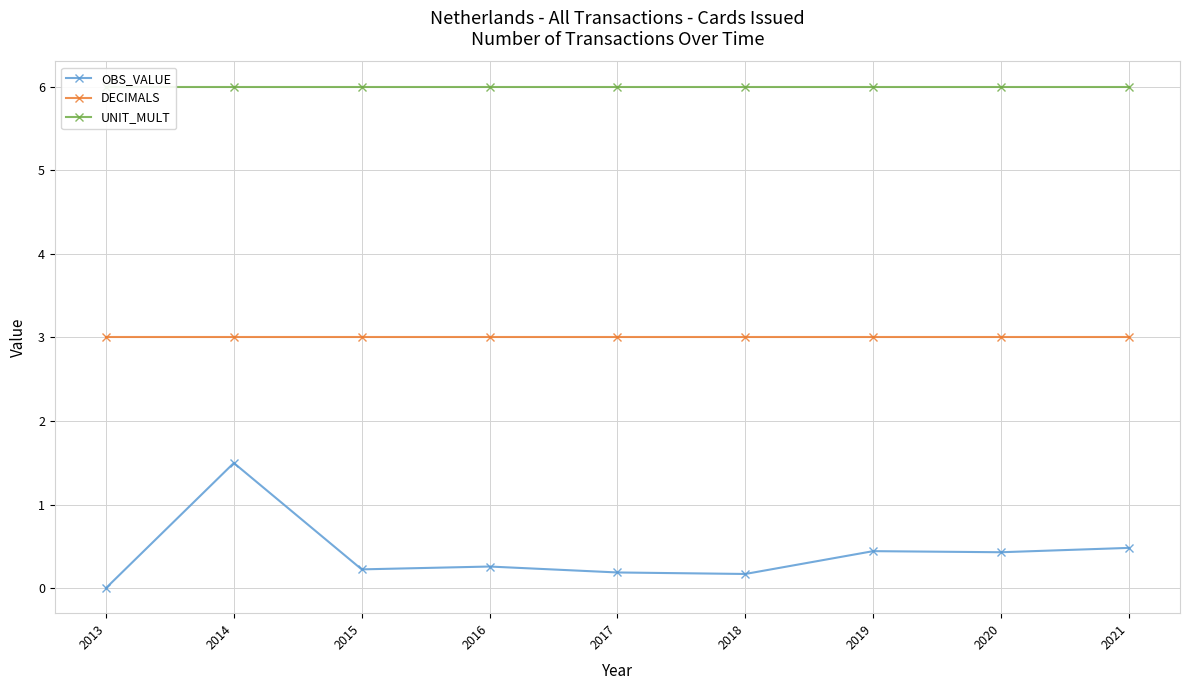

Is this an area chart (filled region under the line)?

No